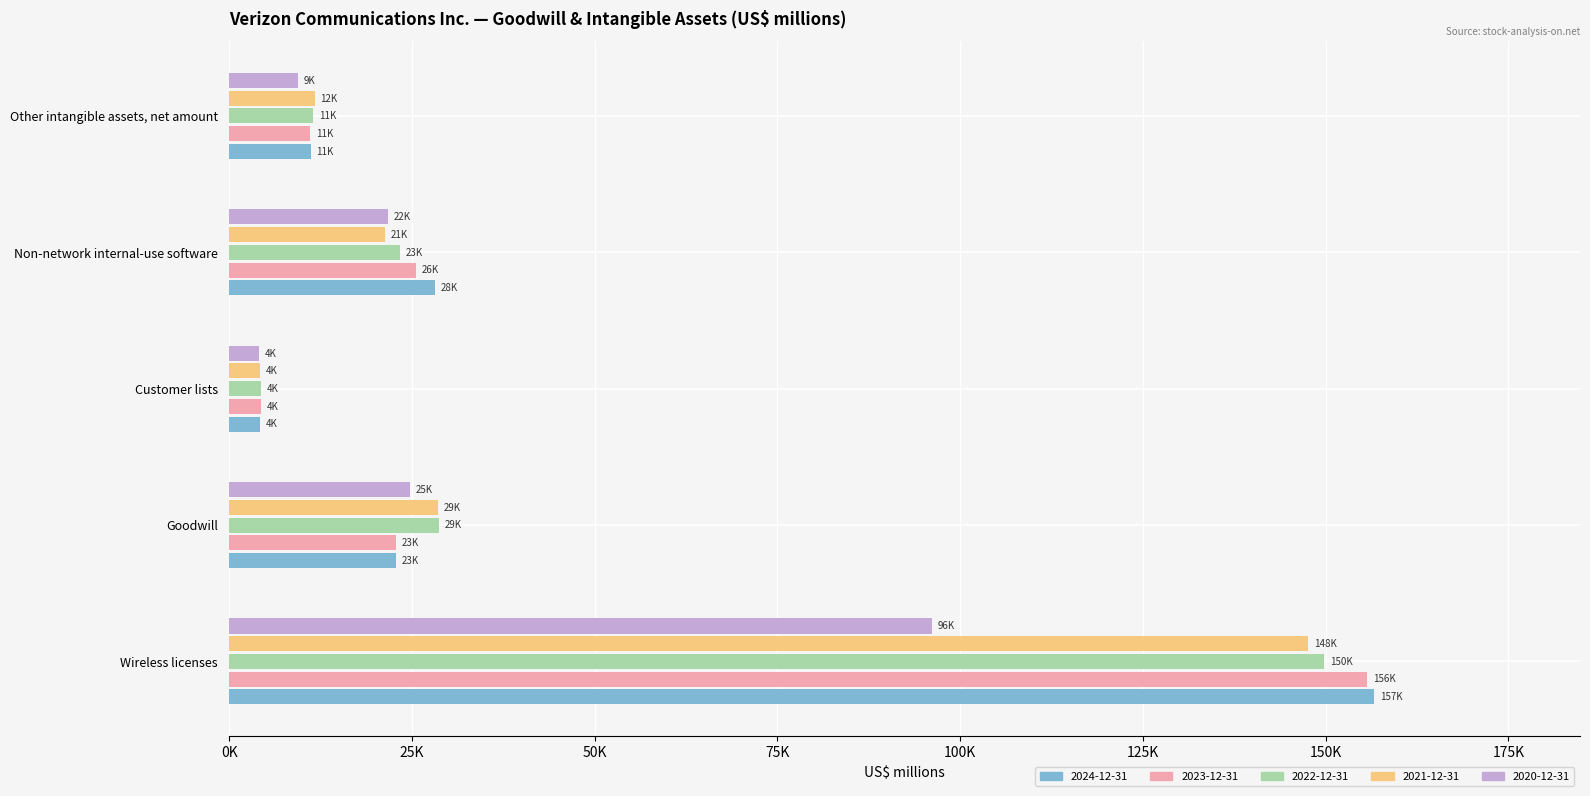

What is the difference between the maximum and minimum values in the 2023-12-31 series?

151332